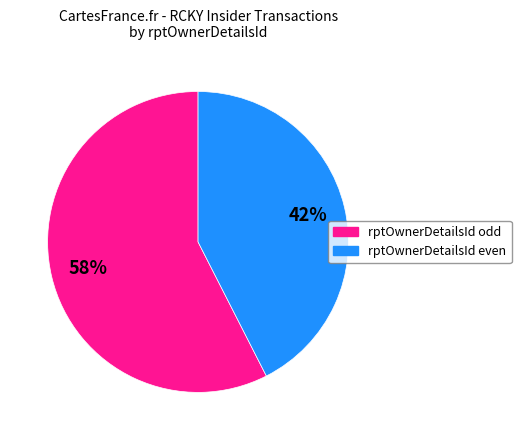

Is there a majority slice in this chart?

Yes